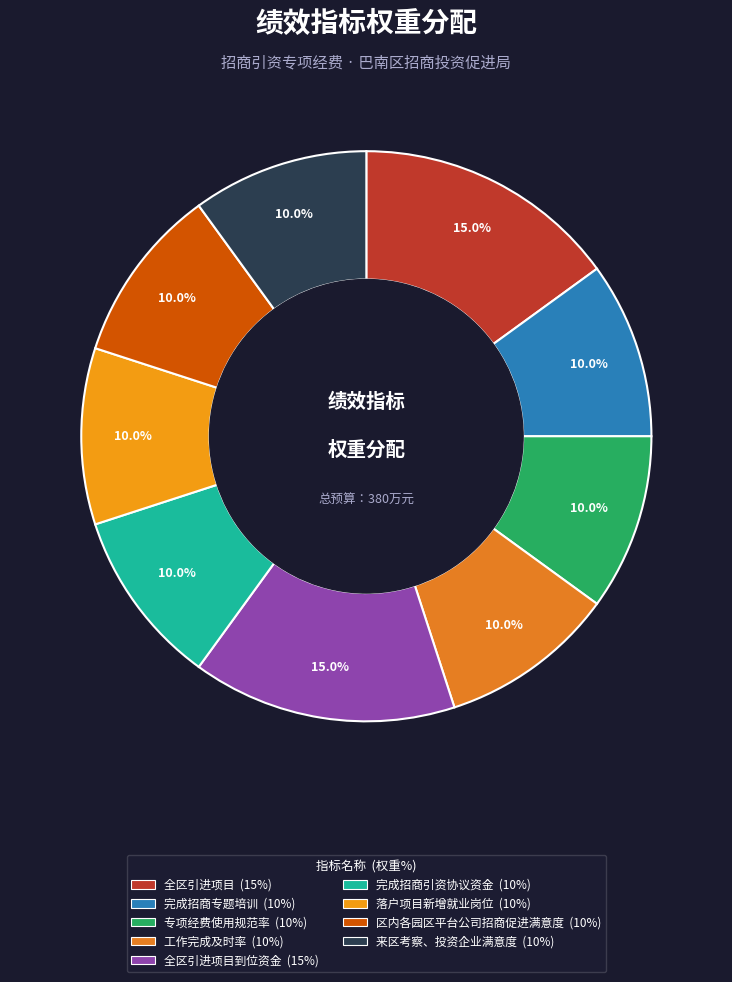

How many slices are in this pie chart?

9